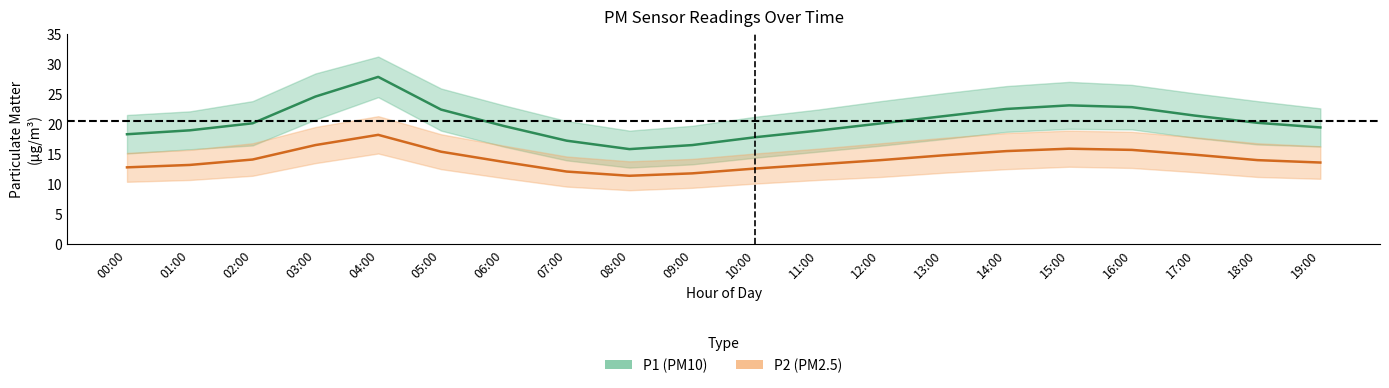

Which category has the lowest value in the P1_lower series?

08:00